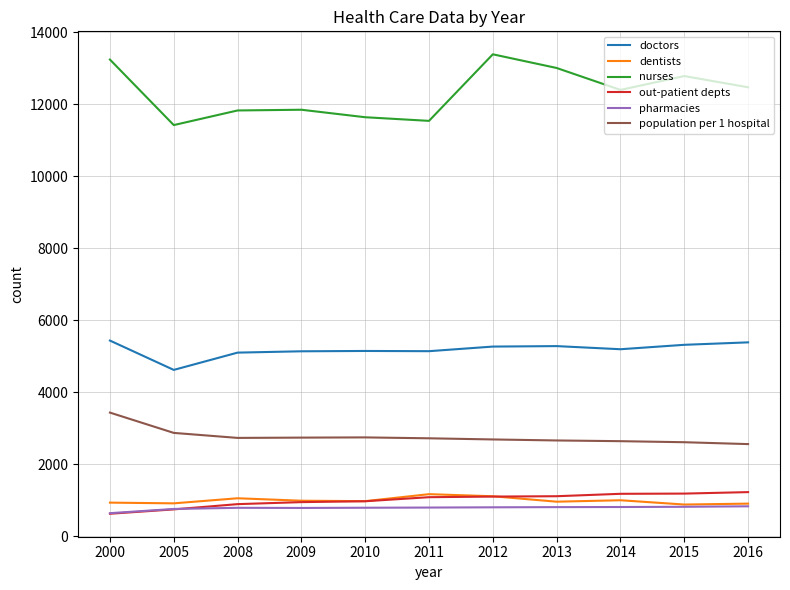

What is the difference between the maximum and minimum values in the nurses series?

1966